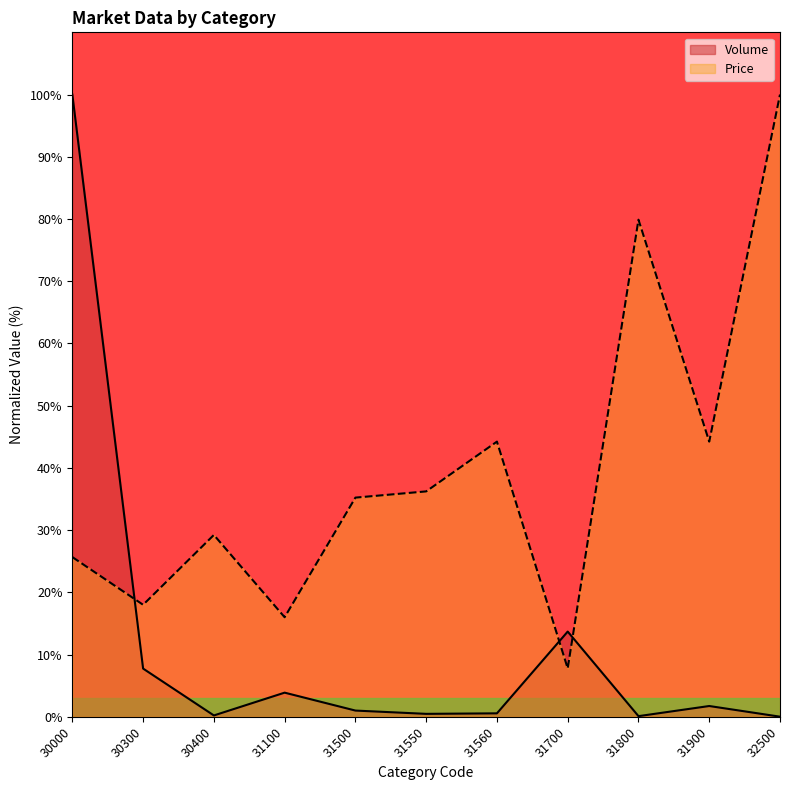

What is the difference between the second highest and second lowest values in the Price series?

63.9